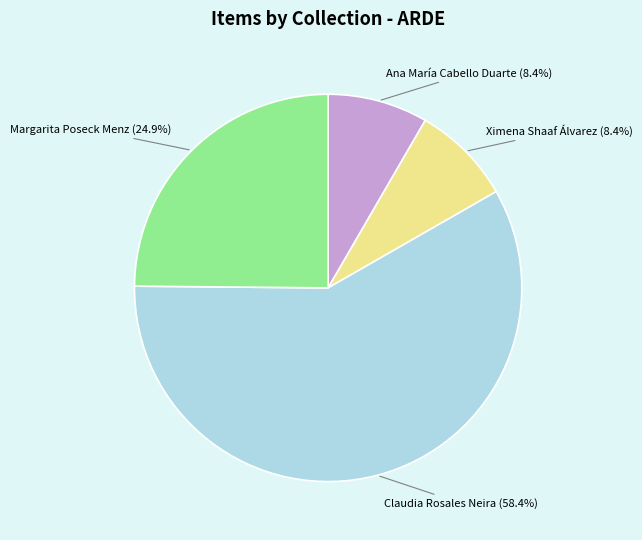

Is there any slice that represents more than half of the pie?

Yes